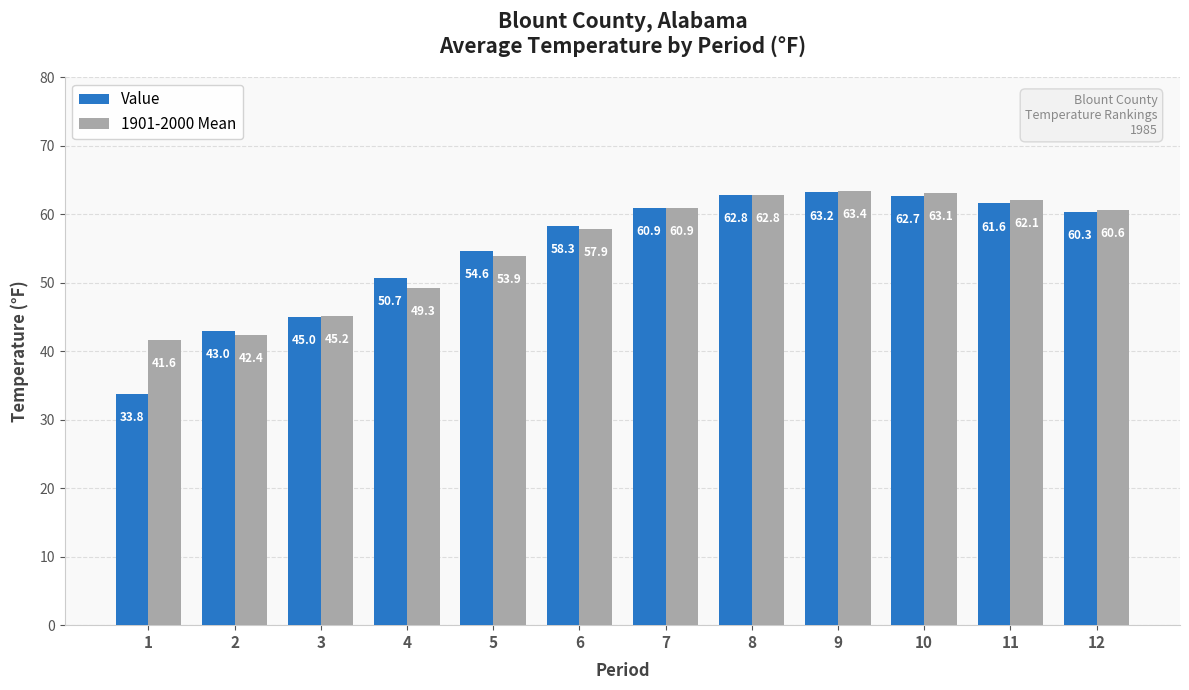

What are all the series names shown in the legend?

Value, 1901-2000 Mean